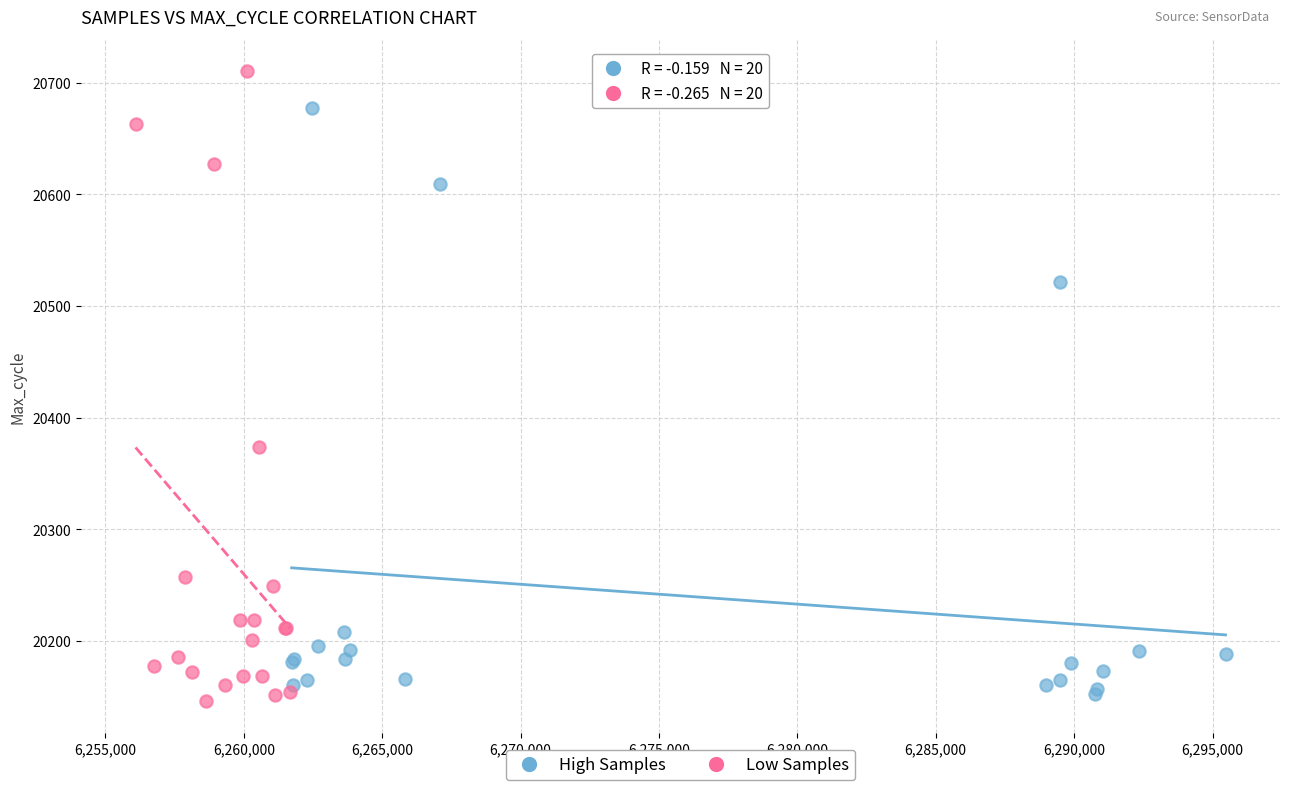

What are all the series names shown in the legend?

High Samples, Low Samples